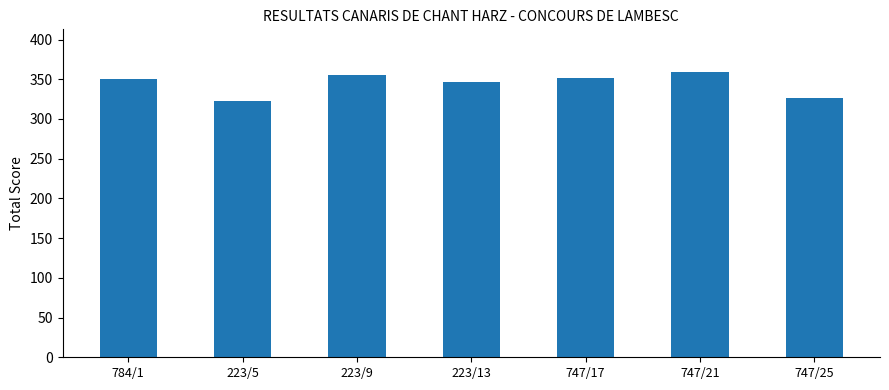

What is the label of the 7th bar from the right?

784/1